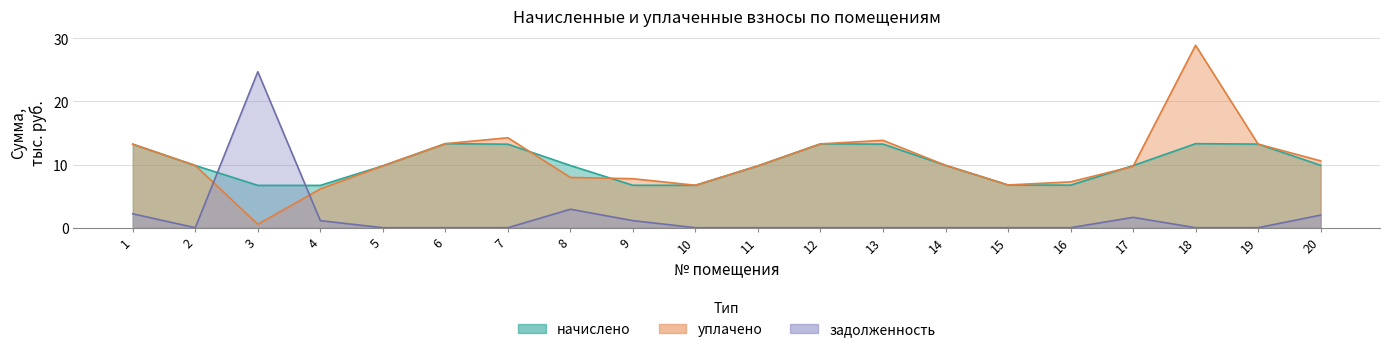

What is the difference between the highest and lowest values at 16?

7.3